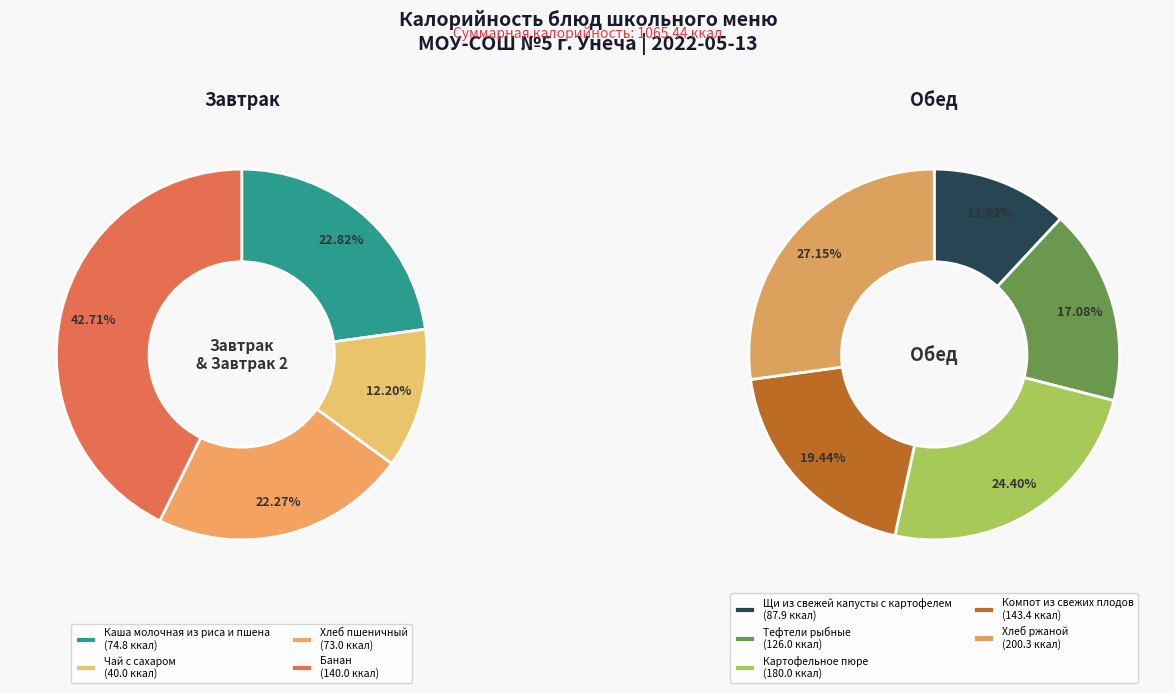

How much of the chart is everything except Банан?

86.9%